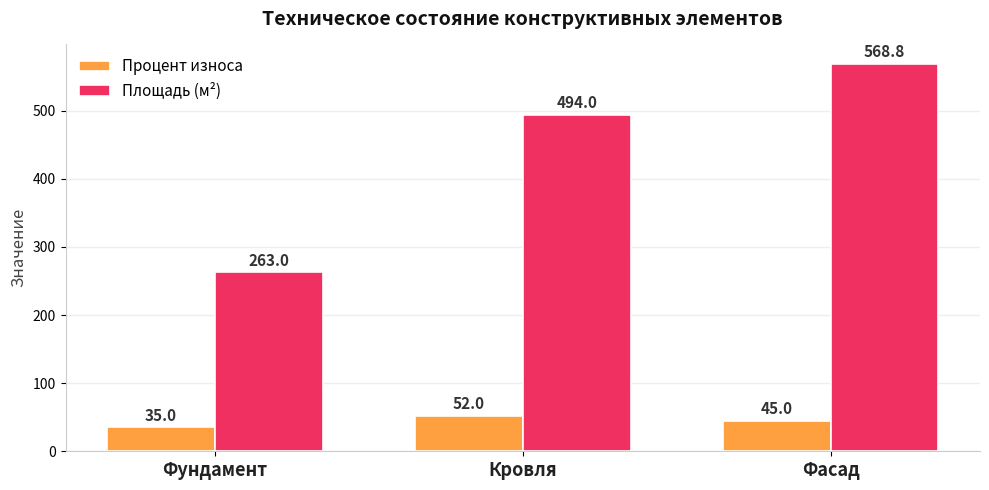

Between Фундамент and Кровля, which series saw the biggest shift?

Площадь (м²)